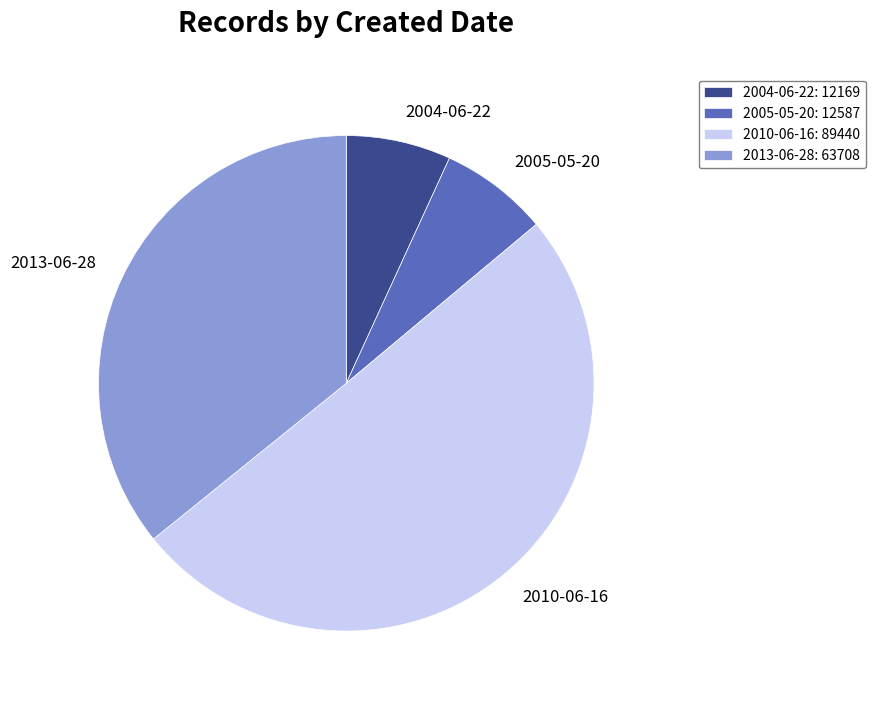

Is there any slice that represents more than half of the pie?

Yes